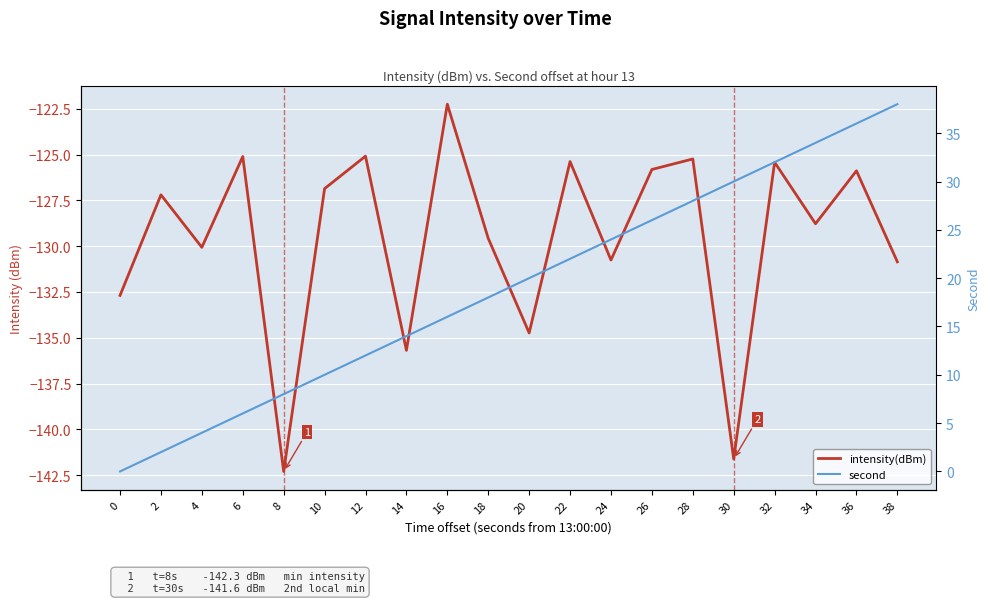

True or false: intensity(dBm) and second cross at least once.

False